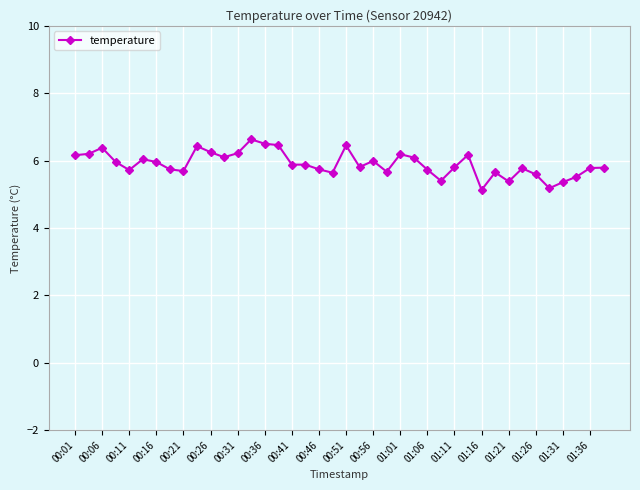

What is the minimum value shown in the chart?

5.1